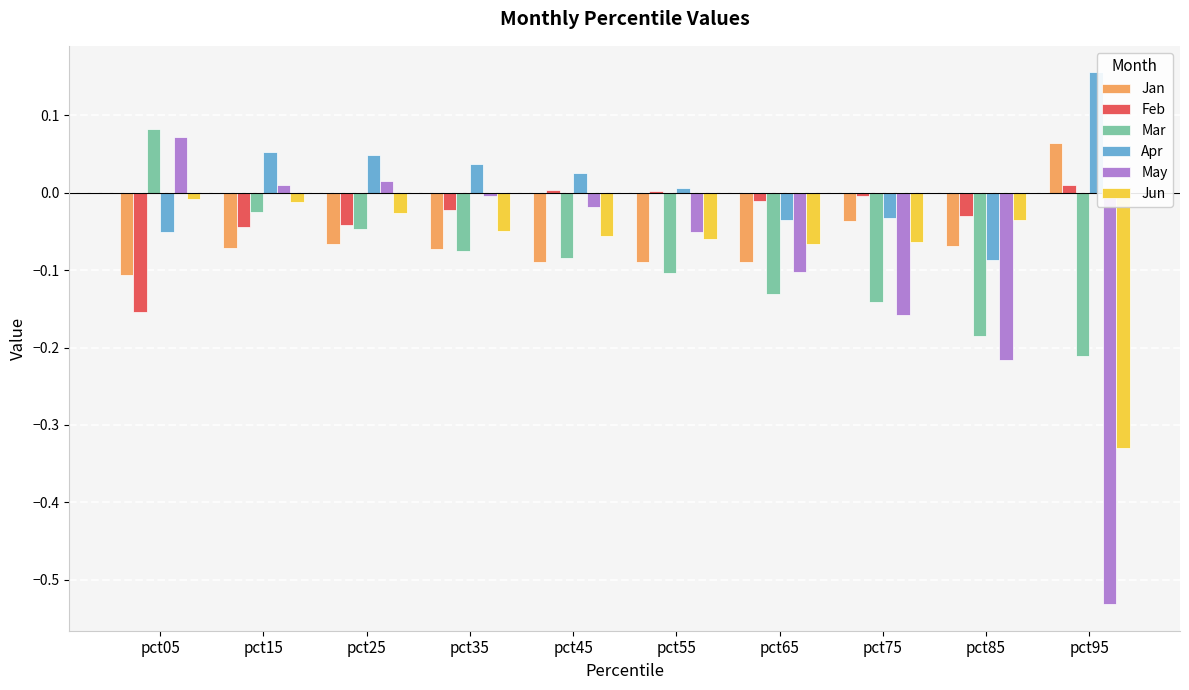

How many groups of bars are there?

10